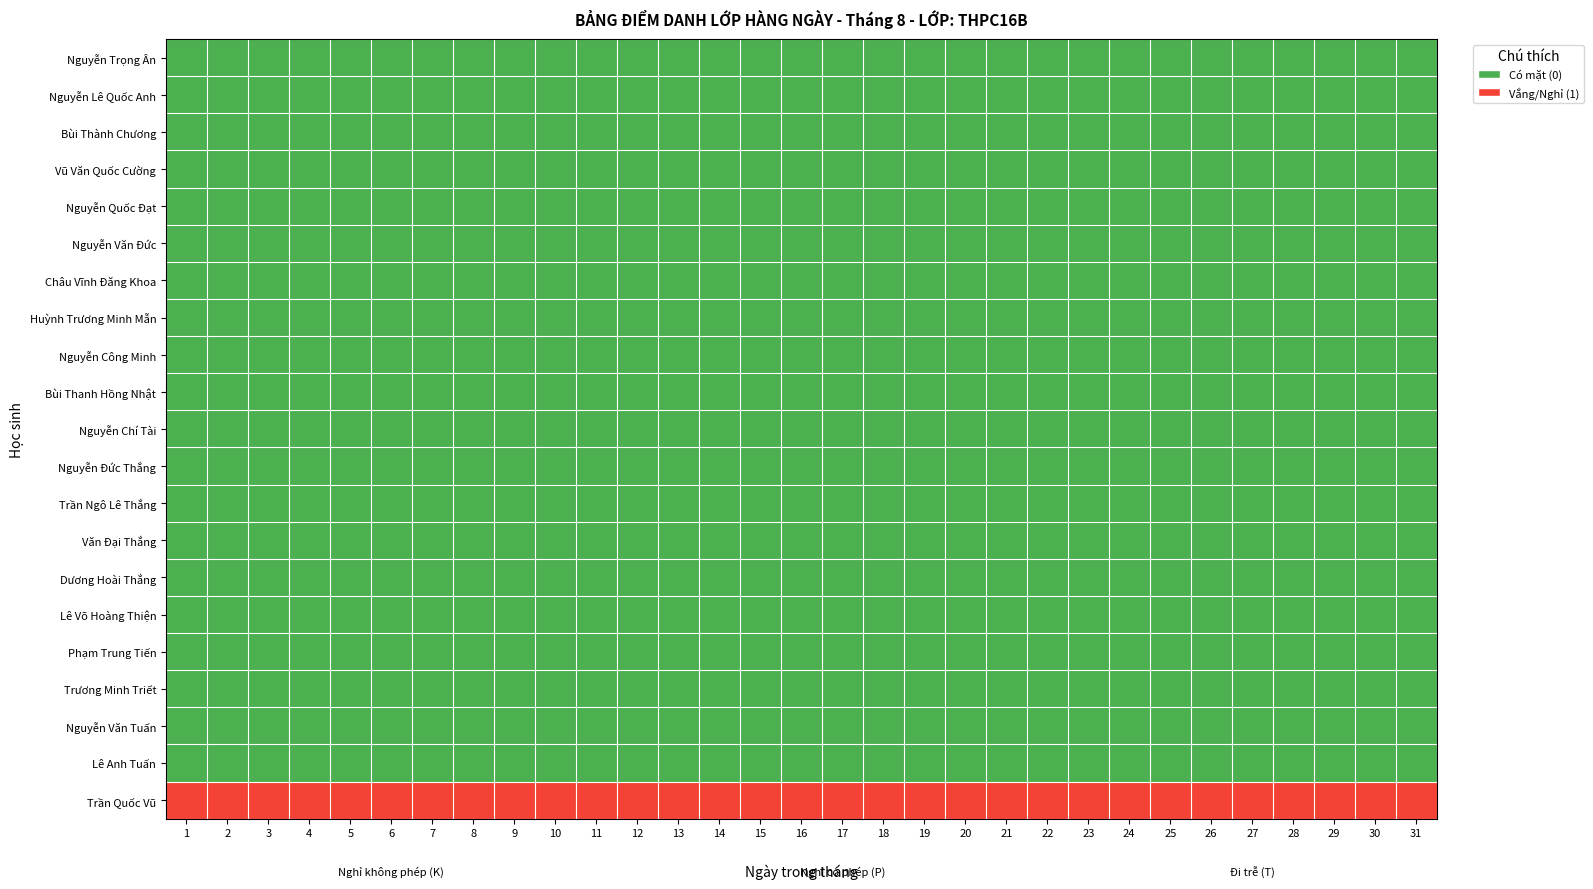

Reading right to left, transcribe all the data shown in this chart.

Nguyễn Trọng Ân: 31=0	30=0	29=0	28=0	27=0	26=0	25=0	24=0	23=0	22=0	21=0	20=0	19=0	18=0	17=0	16=0	15=0	14=0	13=0	12=0	11=0	10=0	9=0	8=0	7=0	6=0	5=0	4=0	3=0	2=0	1=0
Nguyễn Lê Quốc Anh: 31=0	30=0	29=0	28=0	27=0	26=0	25=0	24=0	23=0	22=0	21=0	20=0	19=0	18=0	17=0	16=0	15=0	14=0	13=0	12=0	11=0	10=0	9=0	8=0	7=0	6=0	5=0	4=0	3=0	2=0	1=0
Bùi Thành Chương: 31=0	30=0	29=0	28=0	27=0	26=0	25=0	24=0	23=0	22=0	21=0	20=0	19=0	18=0	17=0	16=0	15=0	14=0	13=0	12=0	11=0	10=0	9=0	8=0	7=0	6=0	5=0	4=0	3=0	2=0	1=0
Vũ Văn Quốc Cường: 31=0	30=0	29=0	28=0	27=0	26=0	25=0	24=0	23=0	22=0	21=0	20=0	19=0	18=0	17=0	16=0	15=0	14=0	13=0	12=0	11=0	10=0	9=0	8=0	7=0	6=0	5=0	4=0	3=0	2=0	1=0
Nguyễn Quốc Đạt: 31=0	30=0	29=0	28=0	27=0	26=0	25=0	24=0	23=0	22=0	21=0	20=0	19=0	18=0	17=0	16=0	15=0	14=0	13=0	12=0	11=0	10=0	9=0	8=0	7=0	6=0	5=0	4=0	3=0	2=0	1=0
Nguyễn Văn Đức: 31=0	30=0	29=0	28=0	27=0	26=0	25=0	24=0	23=0	22=0	21=0	20=0	19=0	18=0	17=0	16=0	15=0	14=0	13=0	12=0	11=0	10=0	9=0	8=0	7=0	6=0	5=0	4=0	3=0	2=0	1=0
Châu Vĩnh Đăng Khoa: 31=0	30=0	29=0	28=0	27=0	26=0	25=0	24=0	23=0	22=0	21=0	20=0	19=0	18=0	17=0	16=0	15=0	14=0	13=0	12=0	11=0	10=0	9=0	8=0	7=0	6=0	5=0	4=0	3=0	2=0	1=0
Huỳnh Trương Minh Mẫn: 31=0	30=0	29=0	28=0	27=0	26=0	25=0	24=0	23=0	22=0	21=0	20=0	19=0	18=0	17=0	16=0	15=0	14=0	13=0	12=0	11=0	10=0	9=0	8=0	7=0	6=0	5=0	4=0	3=0	2=0	1=0
Nguyễn Công Minh: 31=0	30=0	29=0	28=0	27=0	26=0	25=0	24=0	23=0	22=0	21=0	20=0	19=0	18=0	17=0	16=0	15=0	14=0	13=0	12=0	11=0	10=0	9=0	8=0	7=0	6=0	5=0	4=0	3=0	2=0	1=0
Bùi Thanh Hồng Nhật: 31=0	30=0	29=0	28=0	27=0	26=0	25=0	24=0	23=0	22=0	21=0	20=0	19=0	18=0	17=0	16=0	15=0	14=0	13=0	12=0	11=0	10=0	9=0	8=0	7=0	6=0	5=0	4=0	3=0	2=0	1=0
Nguyễn Chí Tài: 31=0	30=0	29=0	28=0	27=0	26=0	25=0	24=0	23=0	22=0	21=0	20=0	19=0	18=0	17=0	16=0	15=0	14=0	13=0	12=0	11=0	10=0	9=0	8=0	7=0	6=0	5=0	4=0	3=0	2=0	1=0
Nguyễn Đức Thắng: 31=0	30=0	29=0	28=0	27=0	26=0	25=0	24=0	23=0	22=0	21=0	20=0	19=0	18=0	17=0	16=0	15=0	14=0	13=0	12=0	11=0	10=0	9=0	8=0	7=0	6=0	5=0	4=0	3=0	2=0	1=0
Trần Ngô Lê Thắng: 31=0	30=0	29=0	28=0	27=0	26=0	25=0	24=0	23=0	22=0	21=0	20=0	19=0	18=0	17=0	16=0	15=0	14=0	13=0	12=0	11=0	10=0	9=0	8=0	7=0	6=0	5=0	4=0	3=0	2=0	1=0
Văn Đại Thắng: 31=0	30=0	29=0	28=0	27=0	26=0	25=0	24=0	23=0	22=0	21=0	20=0	19=0	18=0	17=0	16=0	15=0	14=0	13=0	12=0	11=0	10=0	9=0	8=0	7=0	6=0	5=0	4=0	3=0	2=0	1=0
Dương Hoài Thắng: 31=0	30=0	29=0	28=0	27=0	26=0	25=0	24=0	23=0	22=0	21=0	20=0	19=0	18=0	17=0	16=0	15=0	14=0	13=0	12=0	11=0	10=0	9=0	8=0	7=0	6=0	5=0	4=0	3=0	2=0	1=0
Lê Võ Hoàng Thiện: 31=0	30=0	29=0	28=0	27=0	26=0	25=0	24=0	23=0	22=0	21=0	20=0	19=0	18=0	17=0	16=0	15=0	14=0	13=0	12=0	11=0	10=0	9=0	8=0	7=0	6=0	5=0	4=0	3=0	2=0	1=0
Phạm Trung Tiến: 31=0	30=0	29=0	28=0	27=0	26=0	25=0	24=0	23=0	22=0	21=0	20=0	19=0	18=0	17=0	16=0	15=0	14=0	13=0	12=0	11=0	10=0	9=0	8=0	7=0	6=0	5=0	4=0	3=0	2=0	1=0
Trương Minh Triết: 31=0	30=0	29=0	28=0	27=0	26=0	25=0	24=0	23=0	22=0	21=0	20=0	19=0	18=0	17=0	16=0	15=0	14=0	13=0	12=0	11=0	10=0	9=0	8=0	7=0	6=0	5=0	4=0	3=0	2=0	1=0
Nguyễn Văn Tuấn: 31=0	30=0	29=0	28=0	27=0	26=0	25=0	24=0	23=0	22=0	21=0	20=0	19=0	18=0	17=0	16=0	15=0	14=0	13=0	12=0	11=0	10=0	9=0	8=0	7=0	6=0	5=0	4=0	3=0	2=0	1=0
Lê Anh Tuấn: 31=0	30=0	29=0	28=0	27=0	26=0	25=0	24=0	23=0	22=0	21=0	20=0	19=0	18=0	17=0	16=0	15=0	14=0	13=0	12=0	11=0	10=0	9=0	8=0	7=0	6=0	5=0	4=0	3=0	2=0	1=0
Trần Quốc Vũ: 31=1	30=1	29=1	28=1	27=1	26=1	25=1	24=1	23=1	22=1	21=1	20=1	19=1	18=1	17=1	16=1	15=1	14=1	13=1	12=1	11=1	10=1	9=1	8=1	7=1	6=1	5=1	4=1	3=1	2=1	1=1